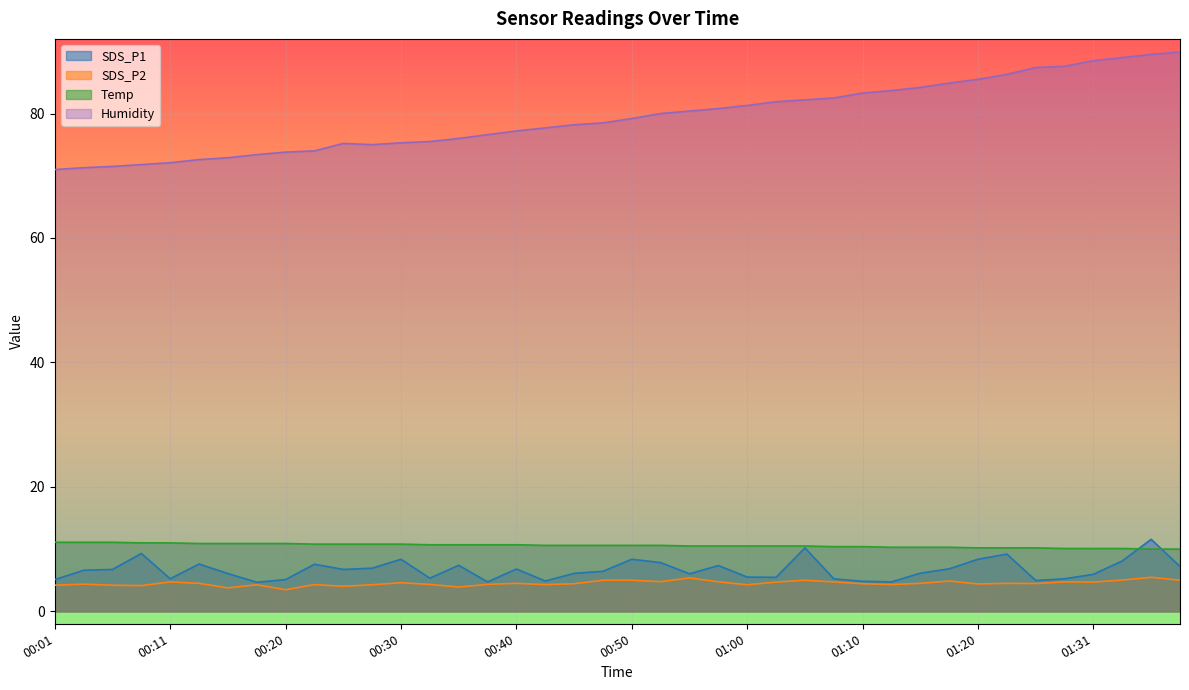

What is the average value of the SDS_P2 series?

4.5